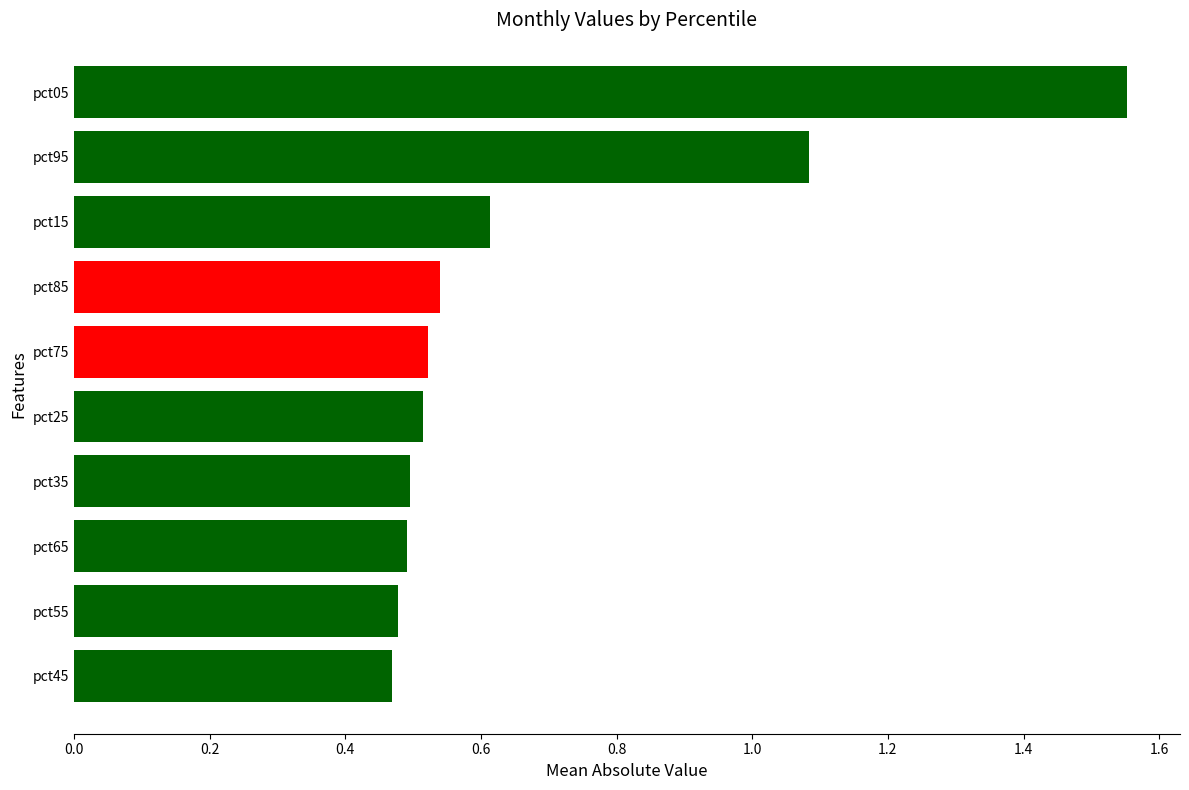

Count the number of categories in the chart.

10